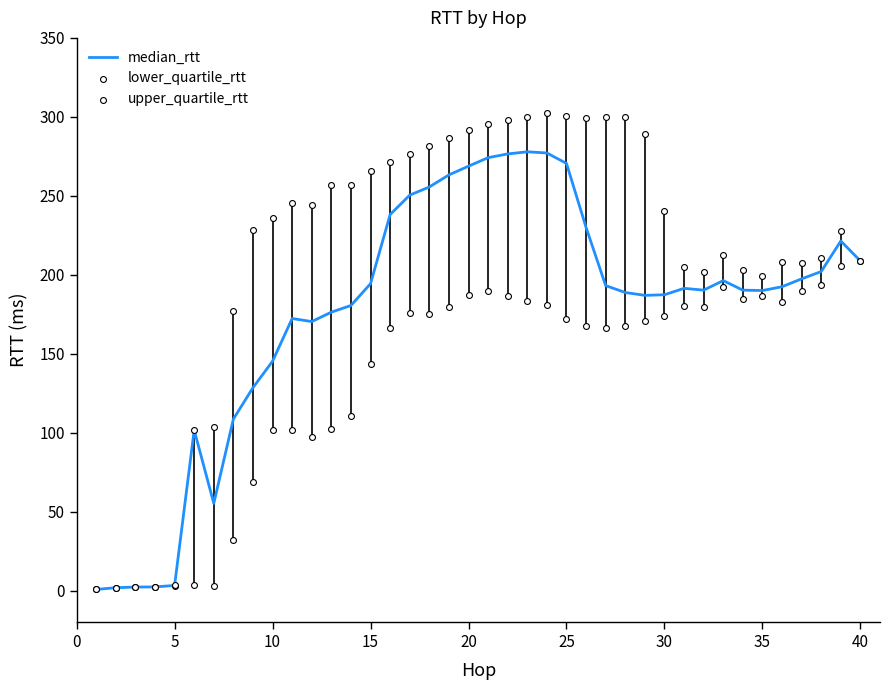

Is it true that median_rtt equals 130.7 at 25?

False